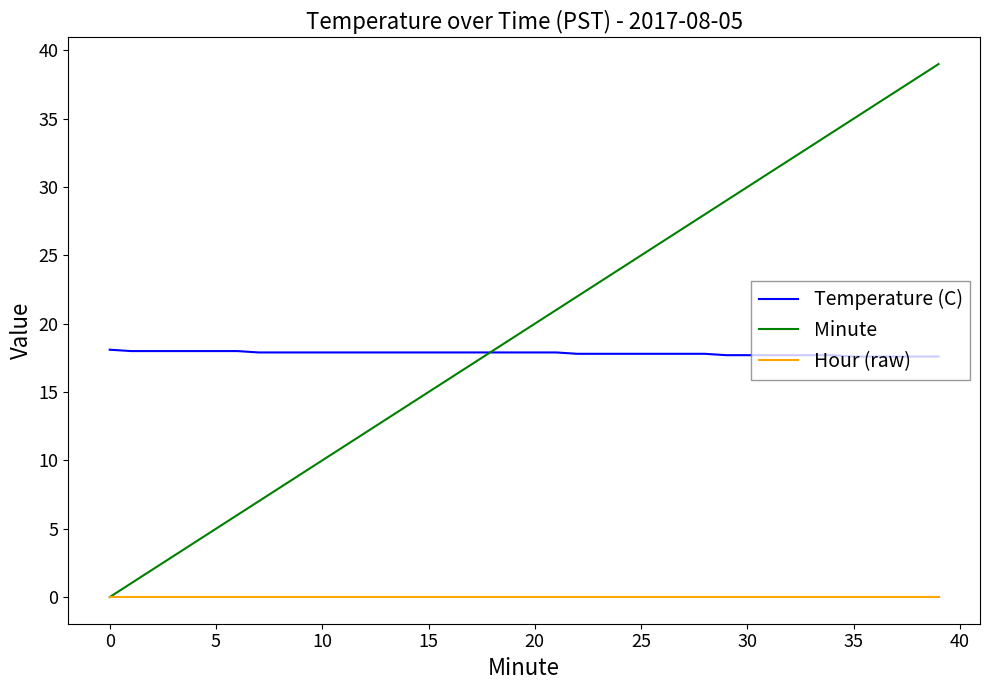

Rank the series by their maximum value, from lowest to highest.

Hour (raw), Temperature (C), Minute